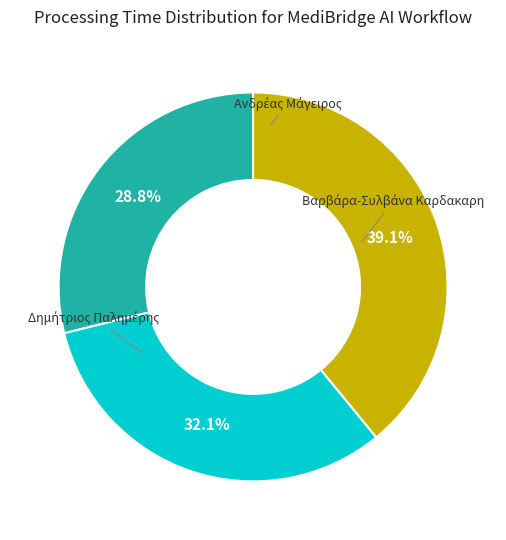

Does any single category account for the majority?

No